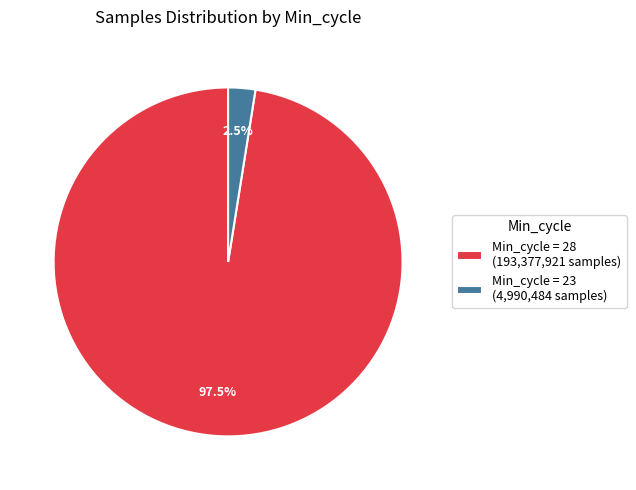

What is the smallest slice in the pie chart?

Min_cycle = 23 (4,990,484 samples)